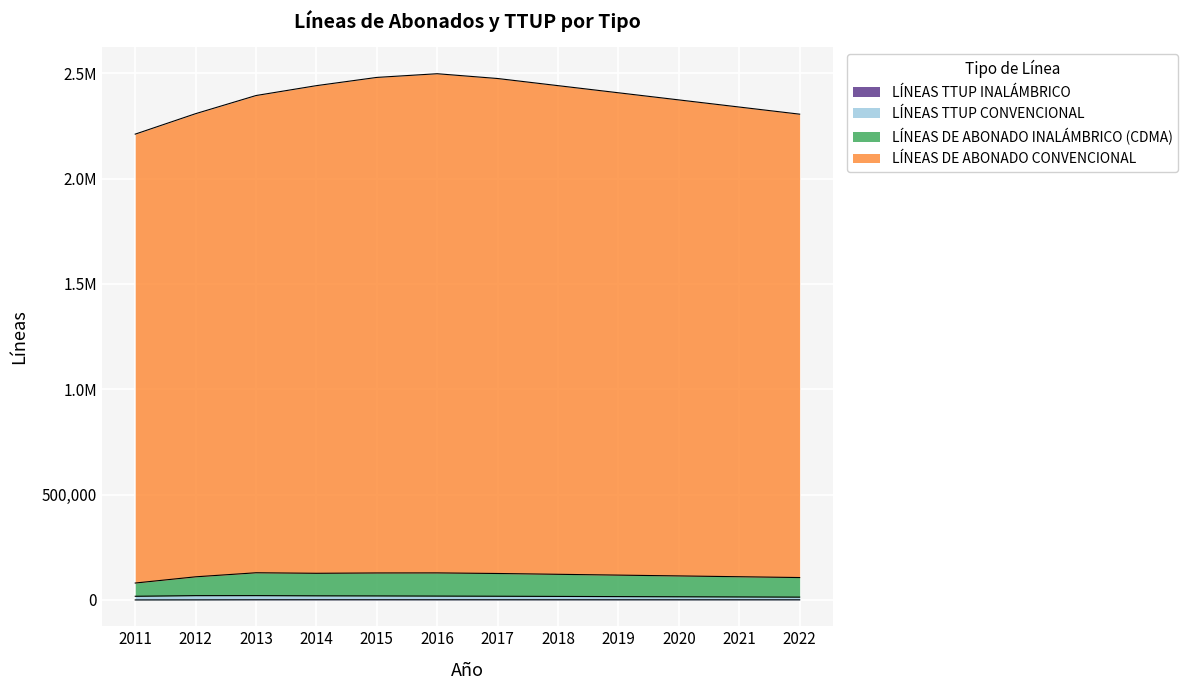

How many lines are shown in the chart?

4